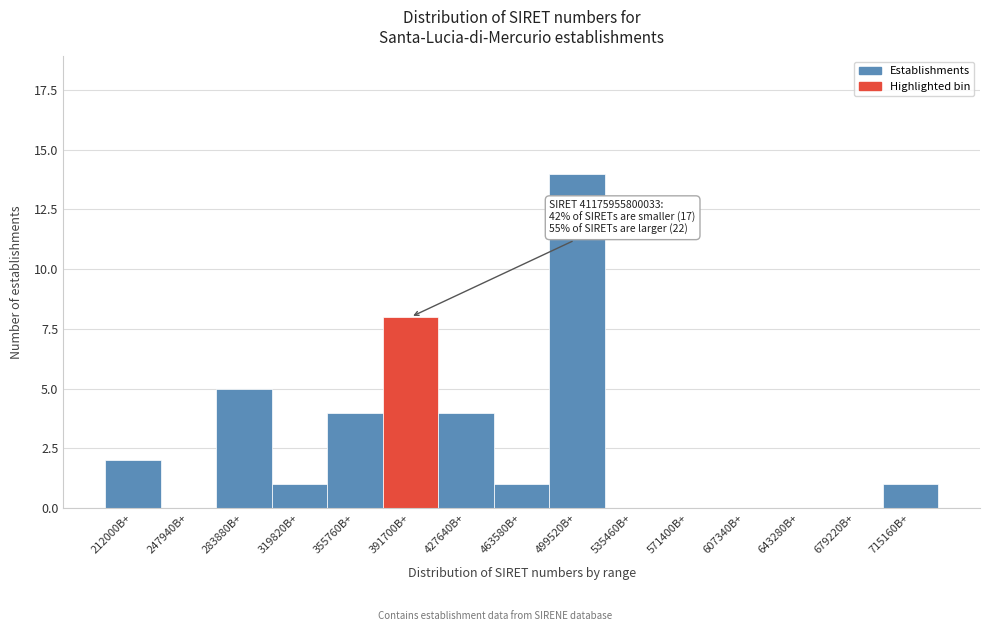

Reading left to right, what are all the values shown in this chart?

212000B+=2	247940B+=0	283880B+=5	319820B+=1	355760B+=4	391700B+=8	427640B+=4	463580B+=1	499520B+=14	535460B+=0	571400B+=0	607340B+=0	643280B+=0	679220B+=0	715160B+=1